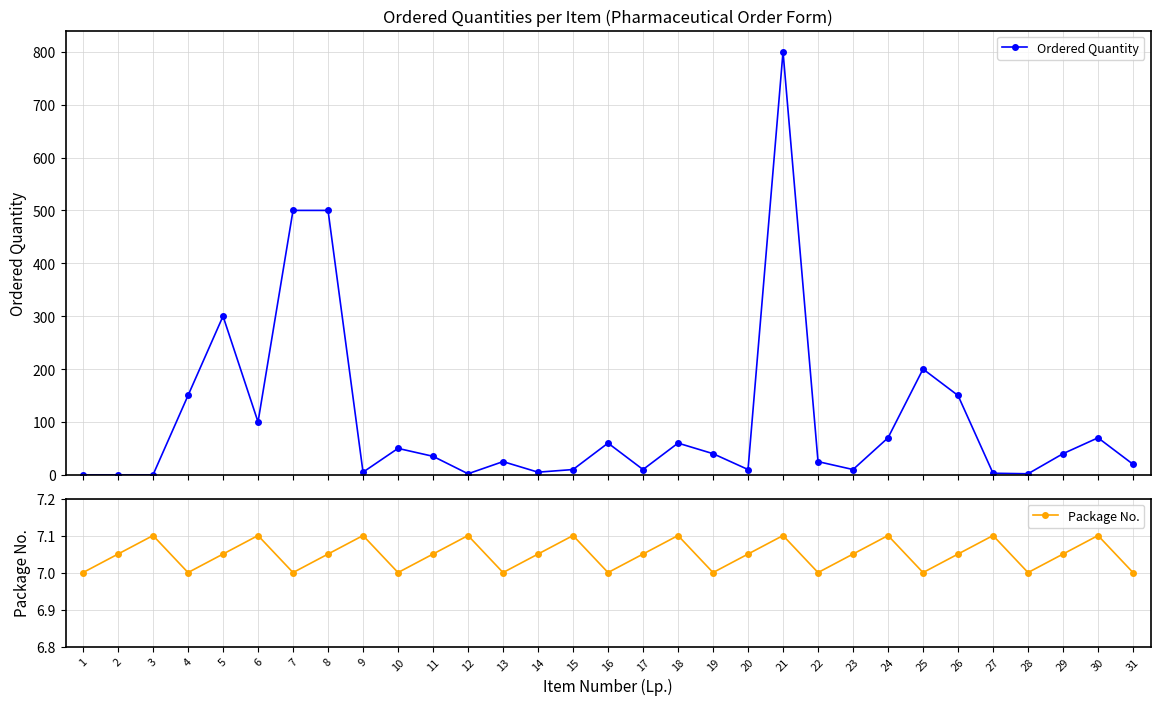

What is the average value of the Package No. series?

7.0